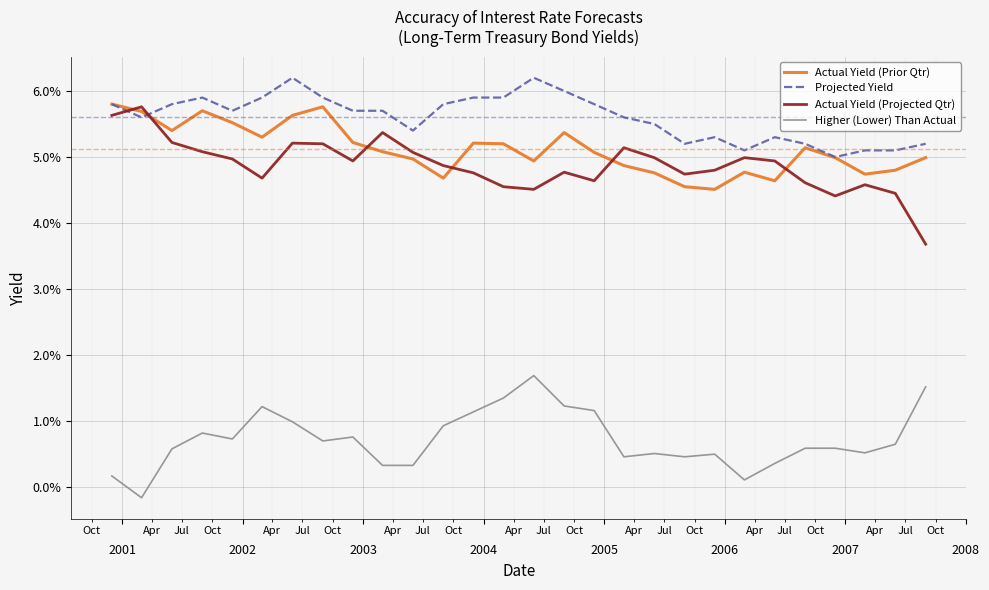

Does the chart have visible grid lines?

Yes